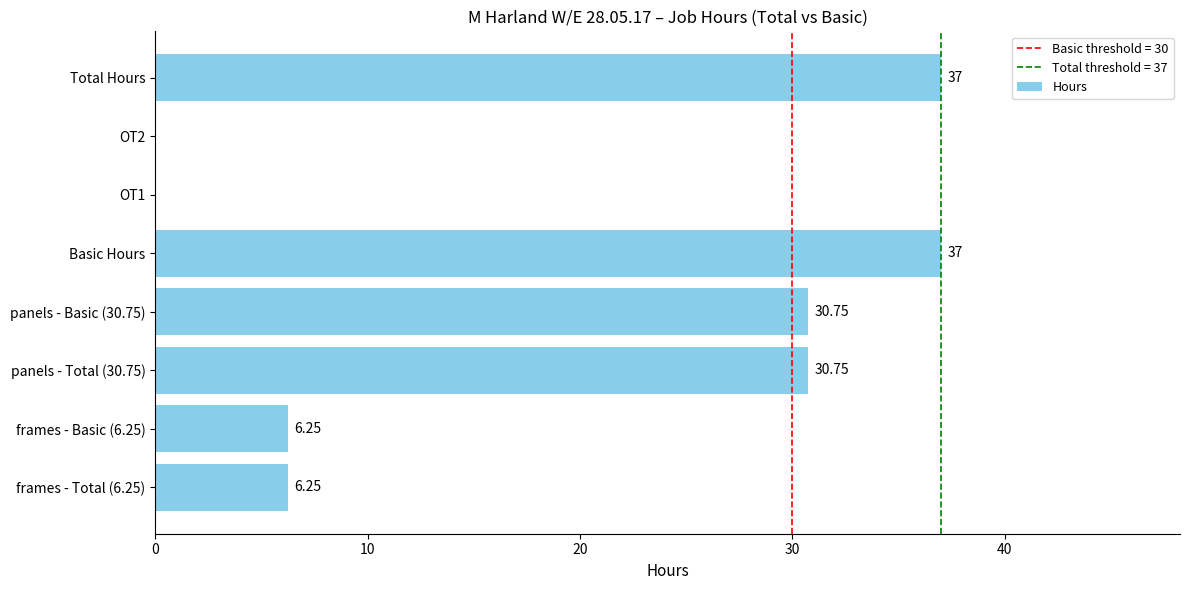

What is the sum of the values at frames - Basic (6.25) and panels - Total (30.75)?

37.0